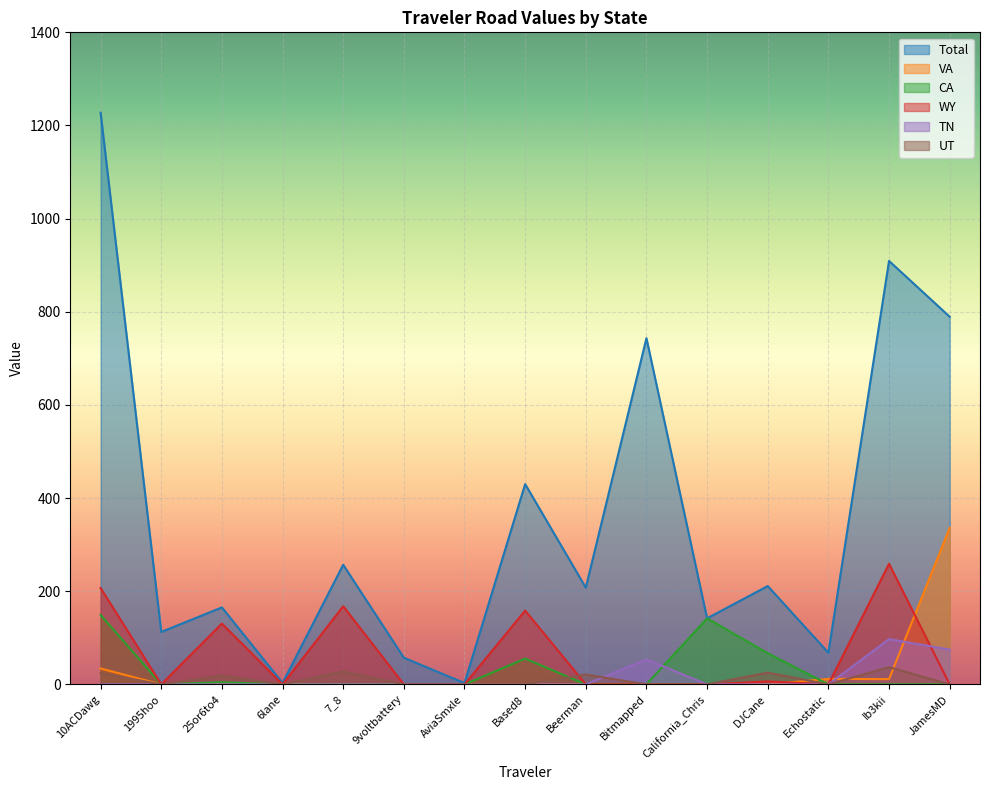

How many lines are shown in the chart?

6